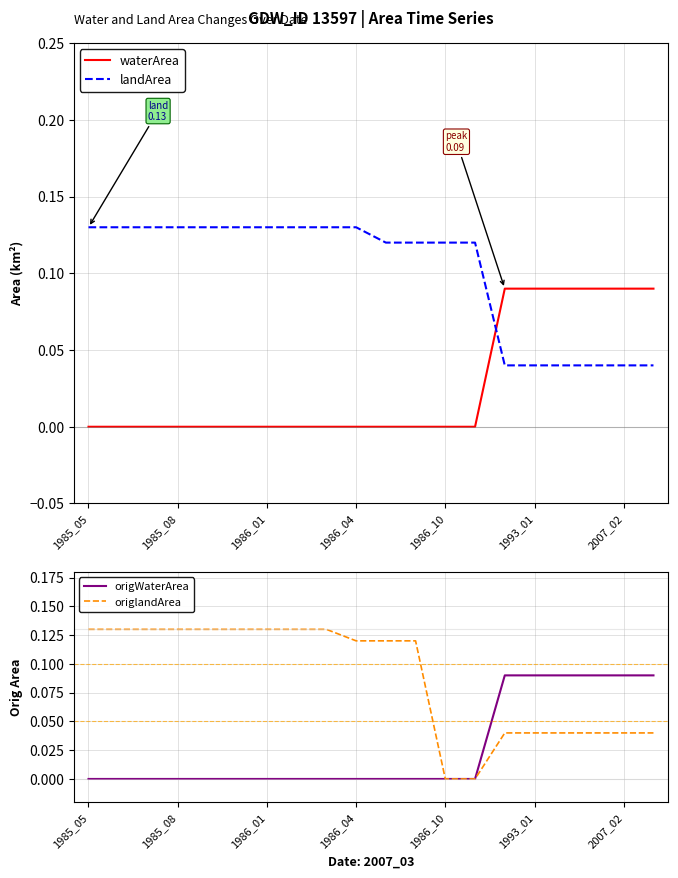

How many intersections are there between waterArea and landArea?

1